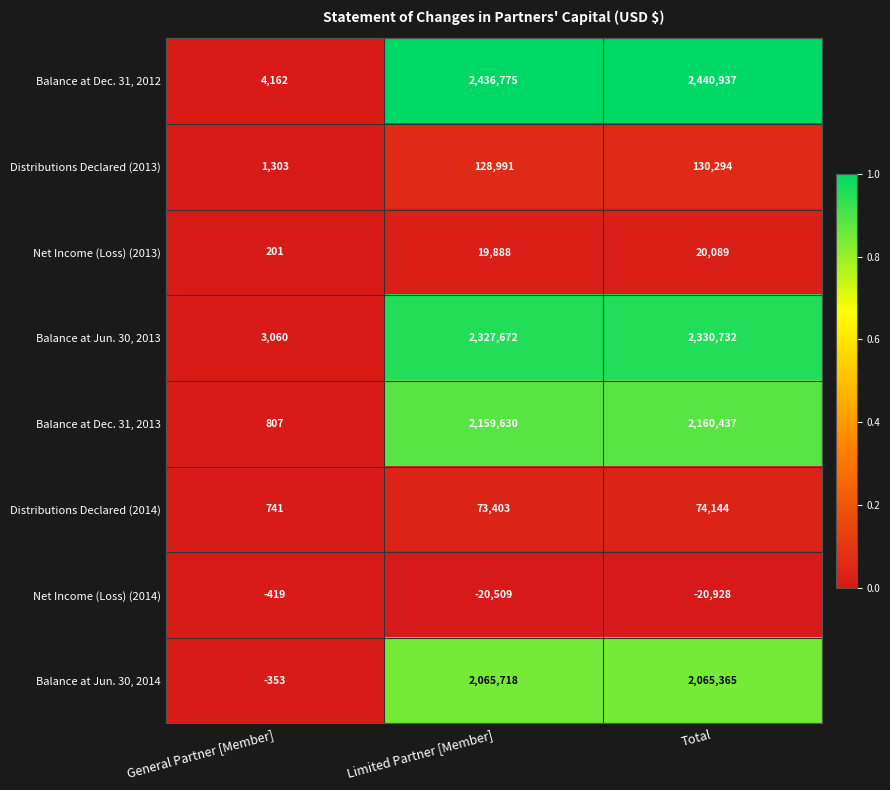

At which label is Net Income (Loss) (2014) closest to -10673?

Limited Partner [Member]